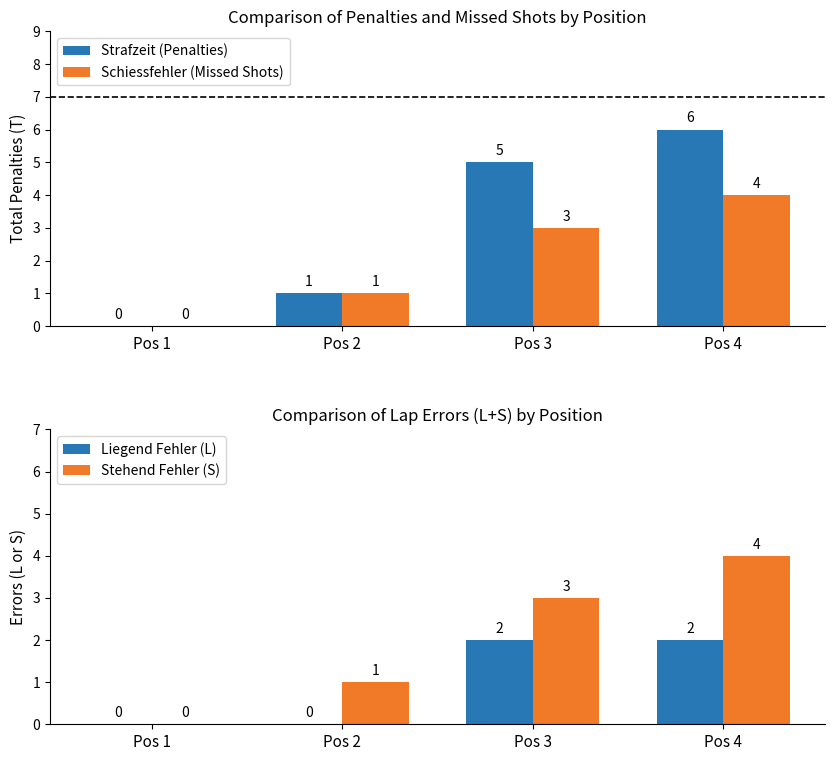

What value does the Stehend Fehler (S) series have at Pos 2?

1